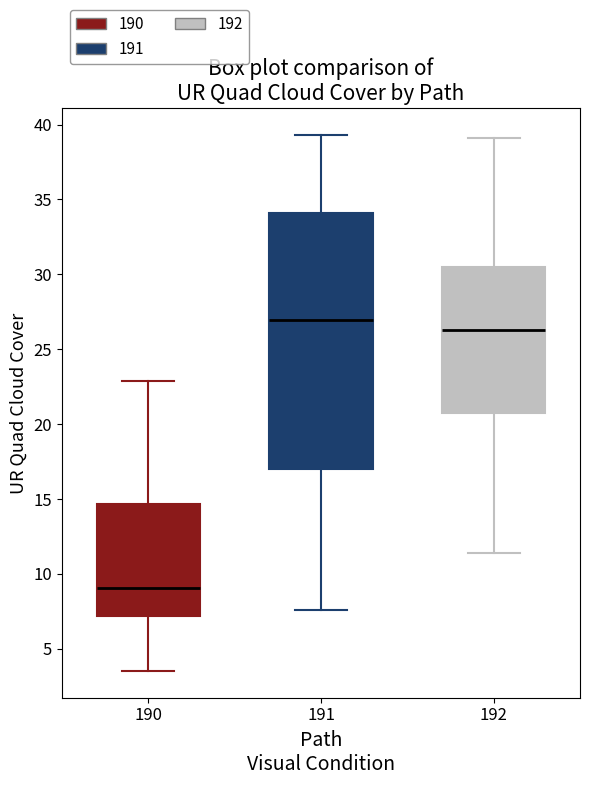

Which box is the tallest, from its lower edge to its upper edge?

191